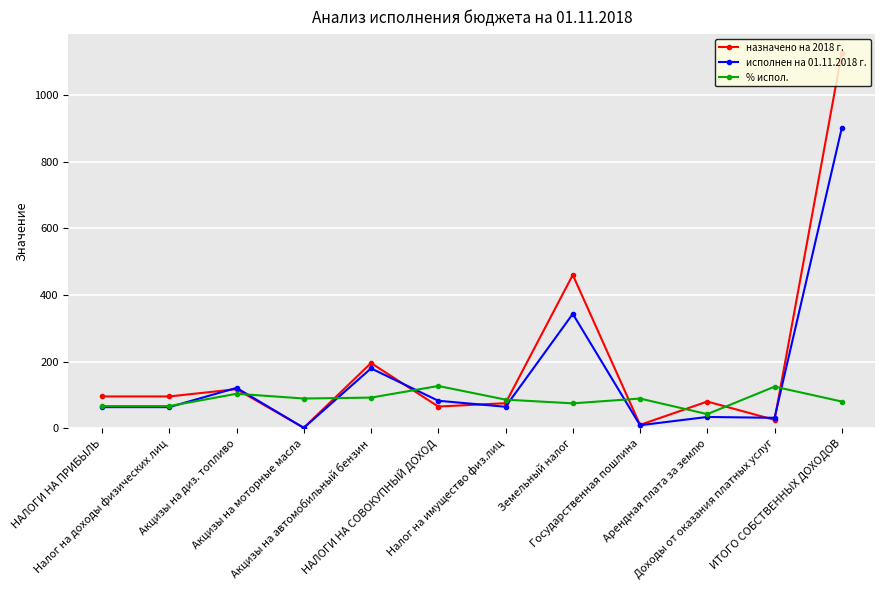

In % испол., how many points are higher than both neighbors (excluding endpoints)?

4